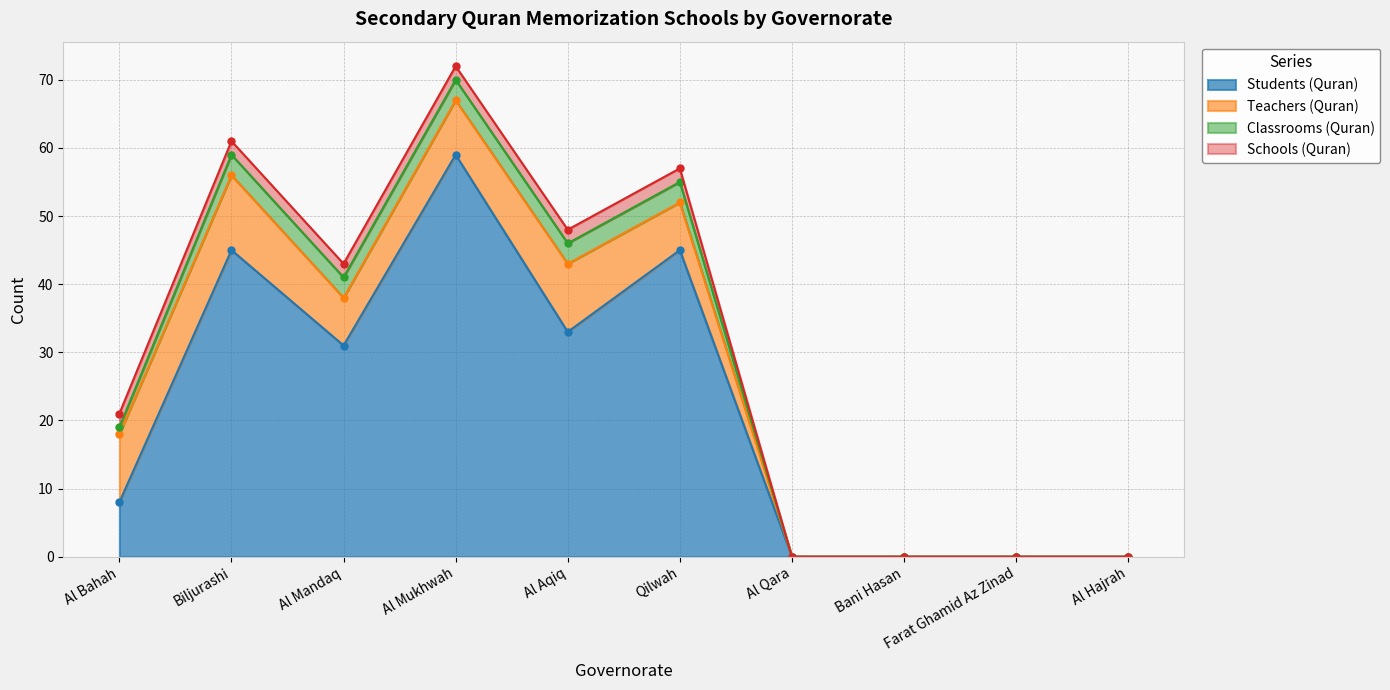

True or false: Classrooms (Quran) and Students (Quran) cross at least once.

False